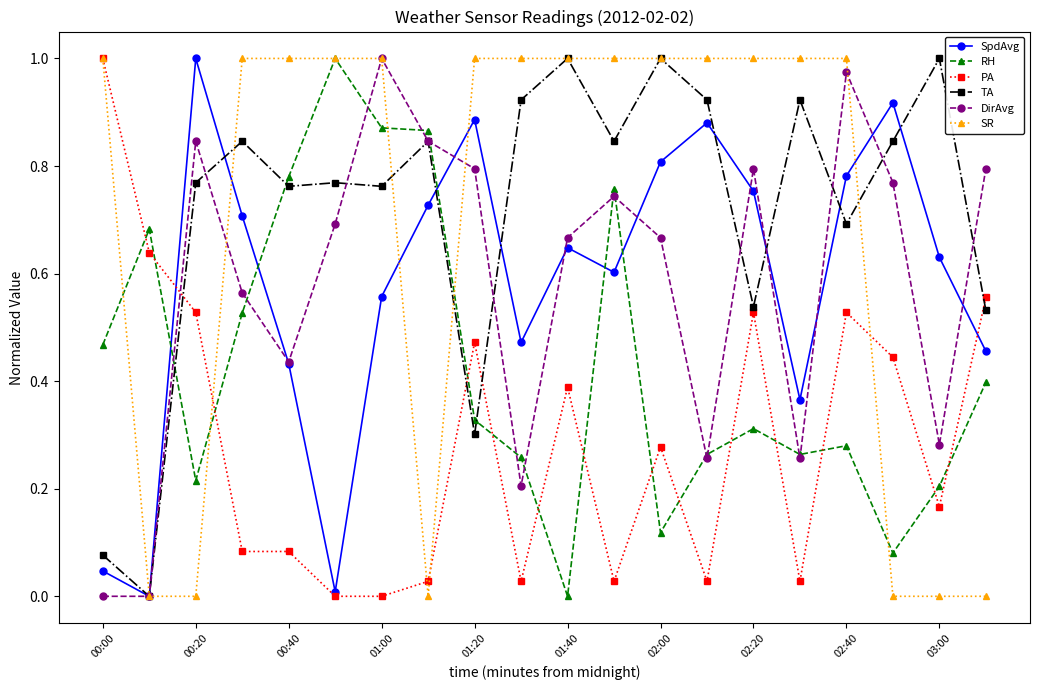

In SpdAvg, how many points are higher than both neighbors (excluding endpoints)?

5